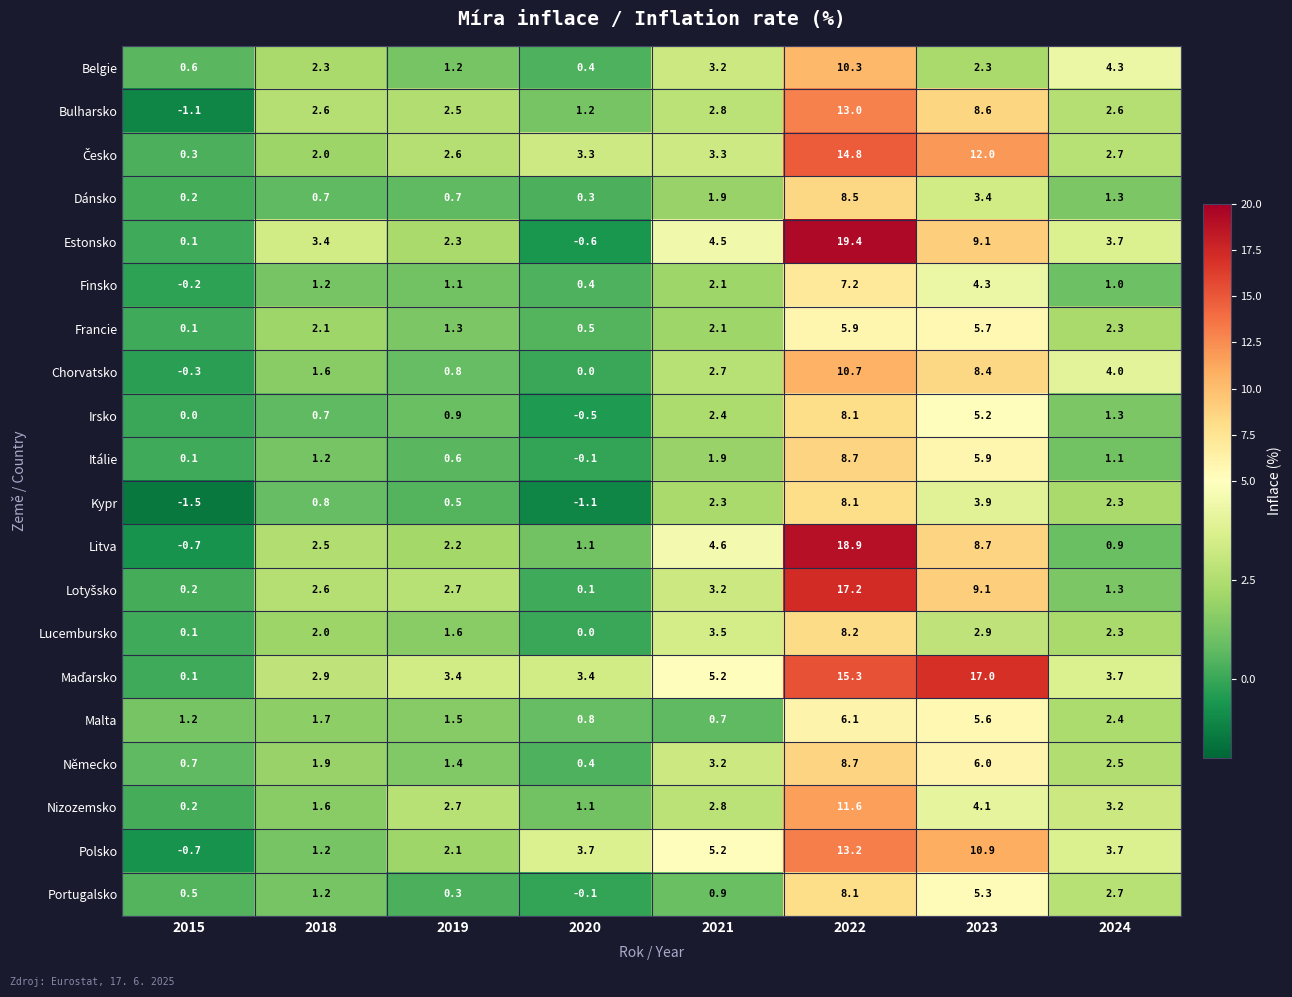

How many series are shown in this chart?

20